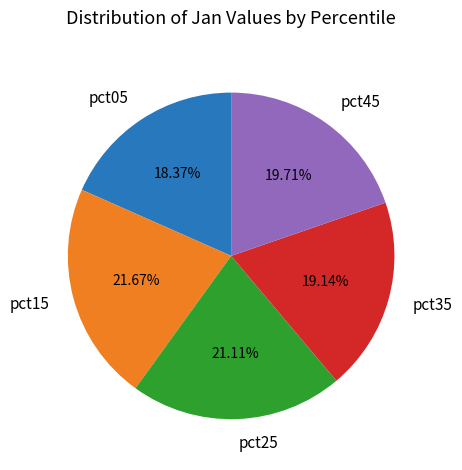

Combined, do pct45 and pct25 account for over 50%?

No